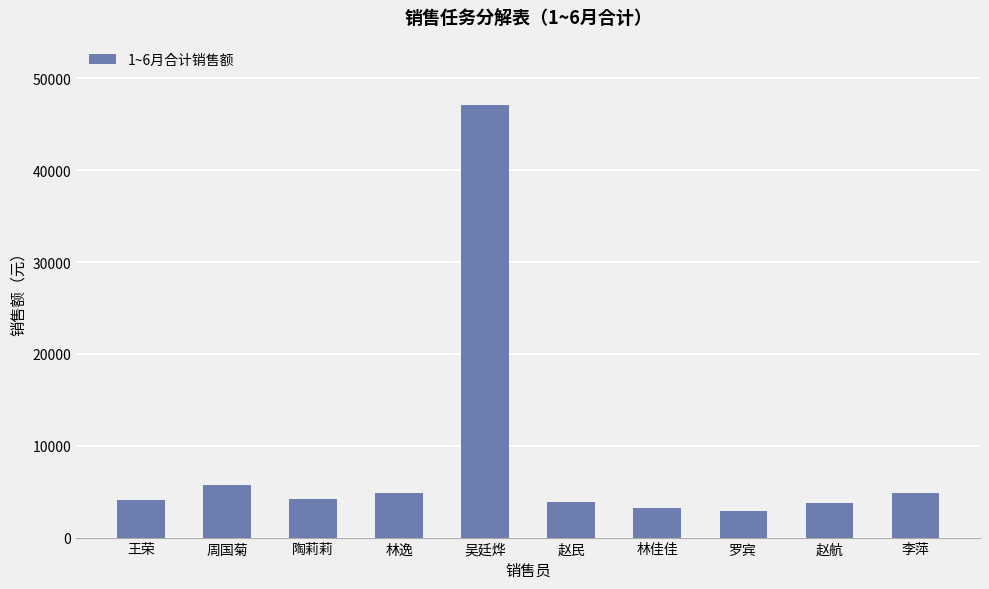

Which has a higher value, 赵航 or 周国菊?

周国菊